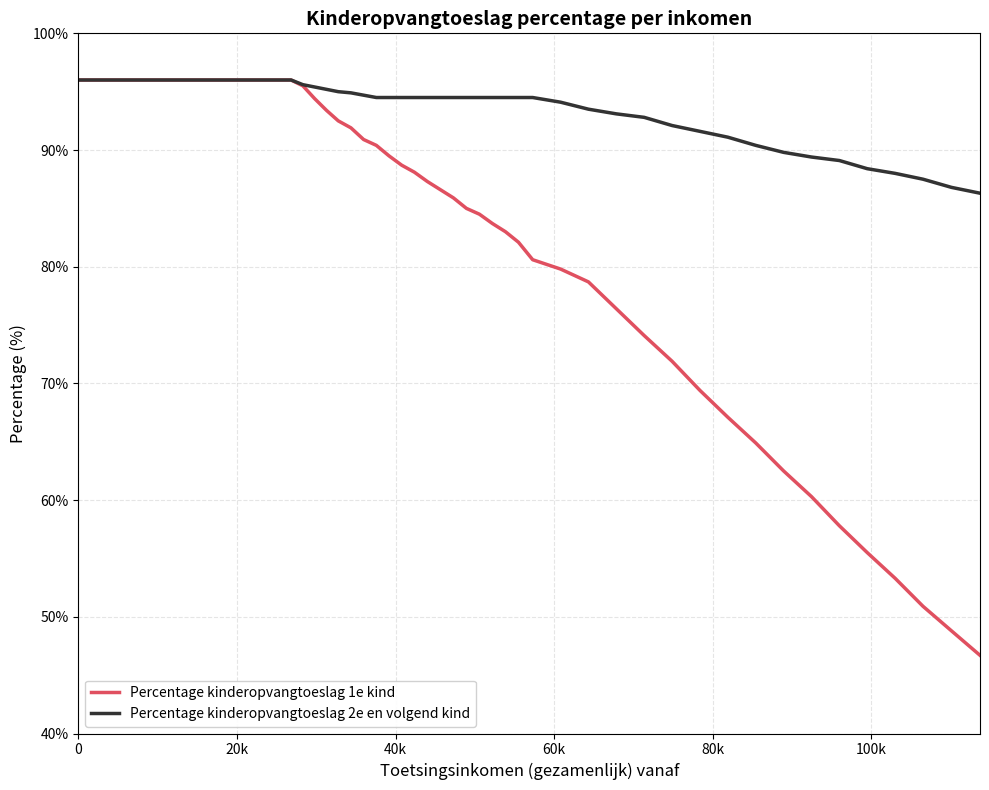

What is the highest value of the Percentage kinderopvangtoeslag 1e kind series?

96.0